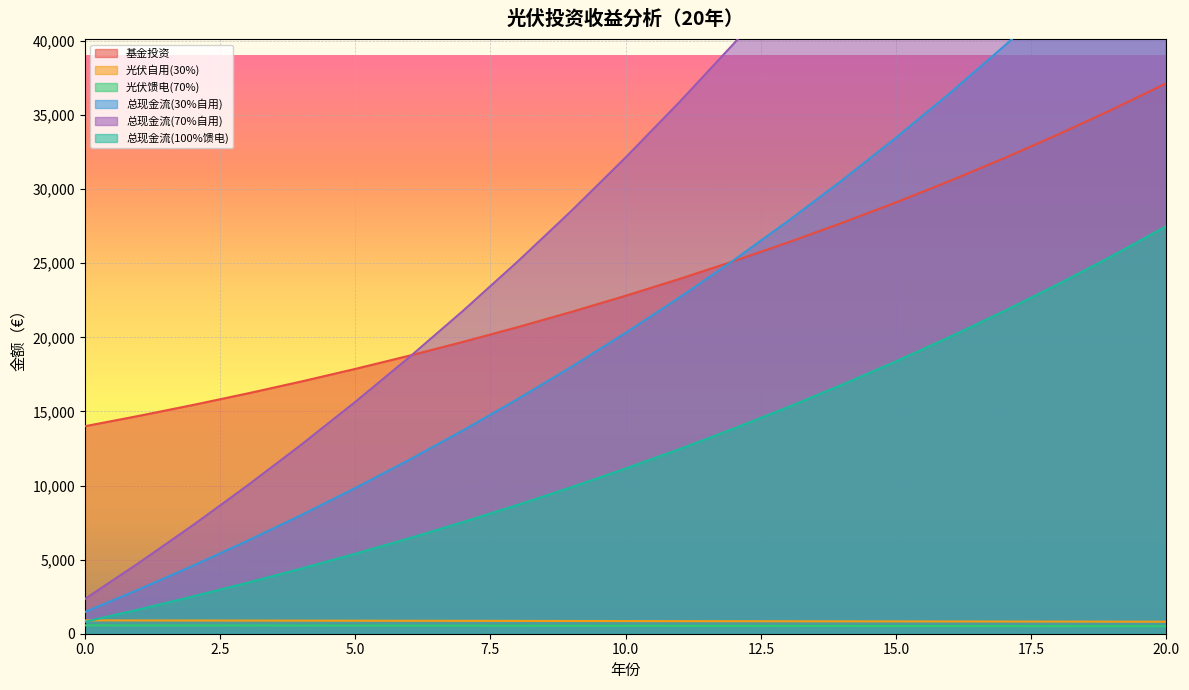

True or false: 基金投资 and 总现金流(100%馈电) intersect in this chart.

False